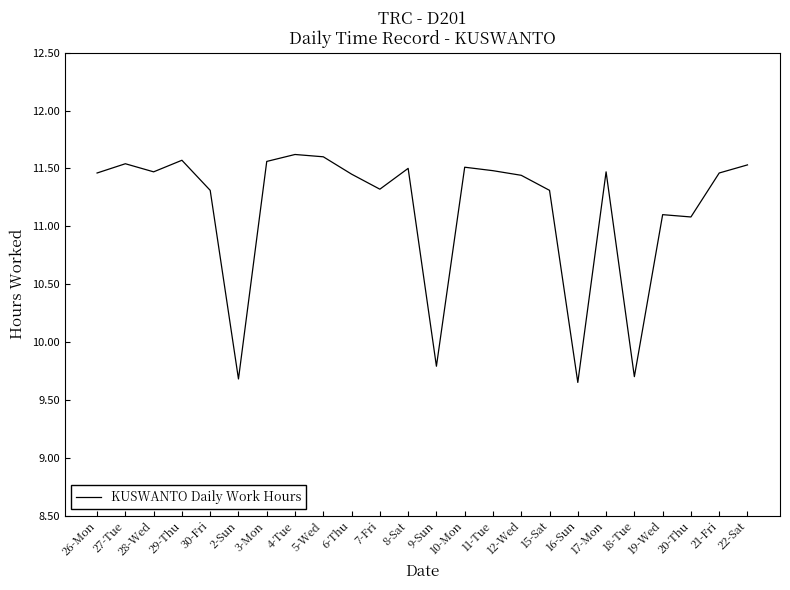

What is the ratio of the value at 15-Sat to the value at 29-Thu?

1.0